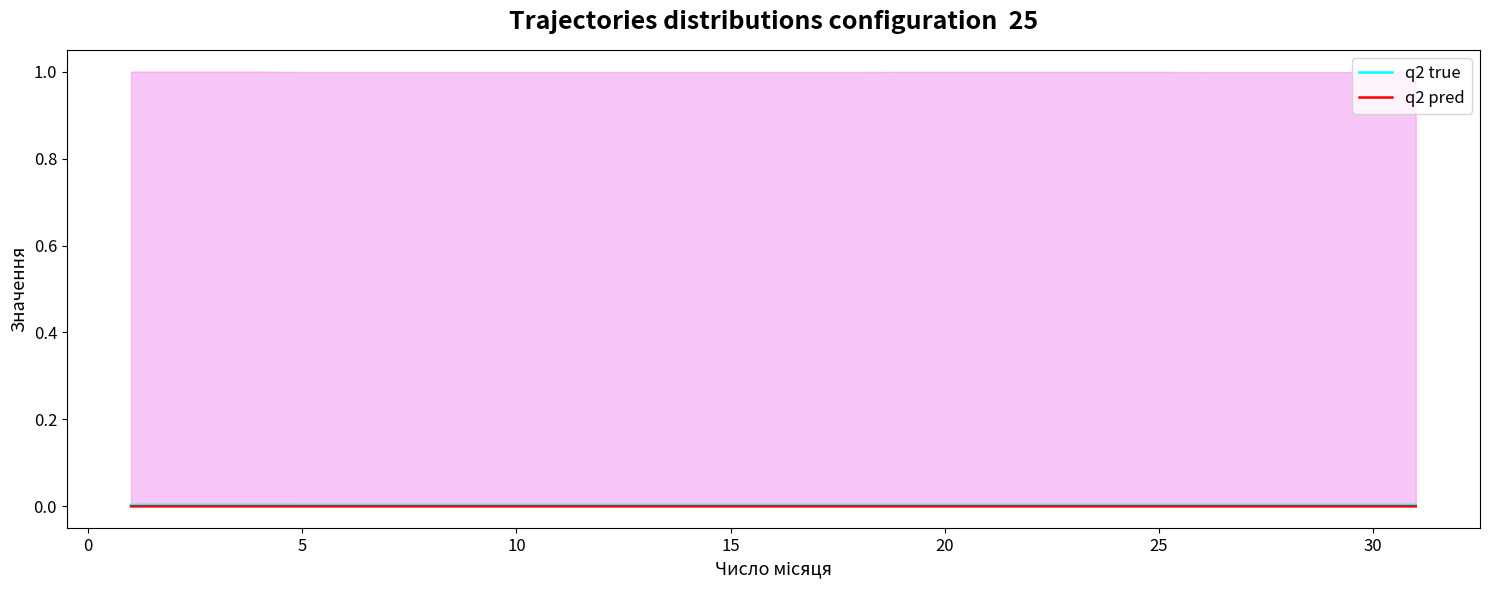

Is the value of q2 pred at 15 greater than the value of q2 true at 5?

No